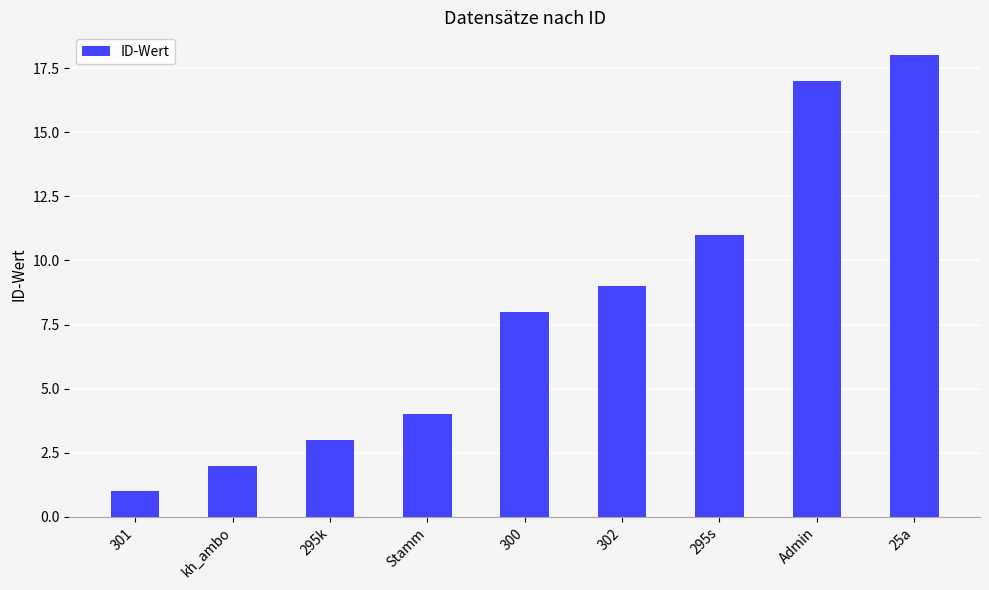

Read the value at 295s.

11